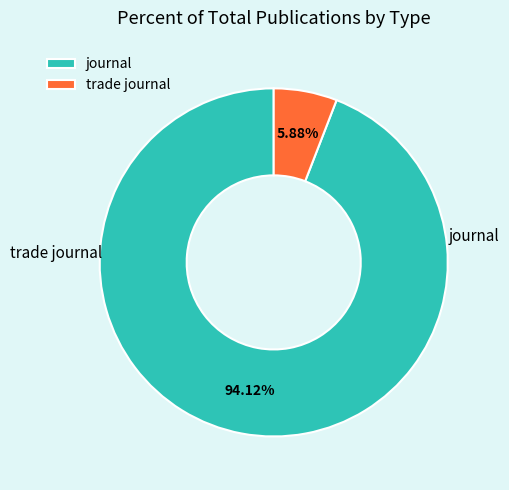

To the nearest percent, what is the difference between the journal and trade journal slice percentages?

88%